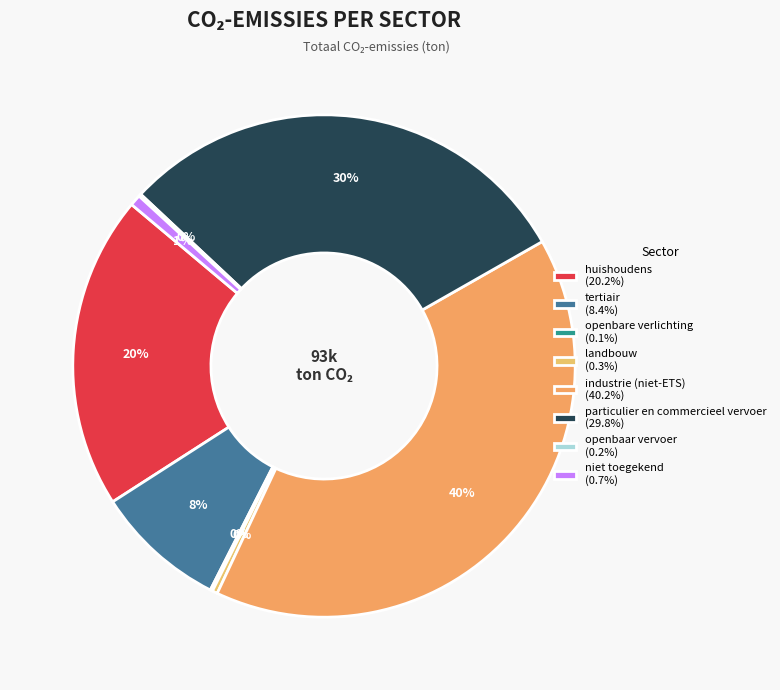

Which has a higher value, tertiair or landbouw?

tertiair